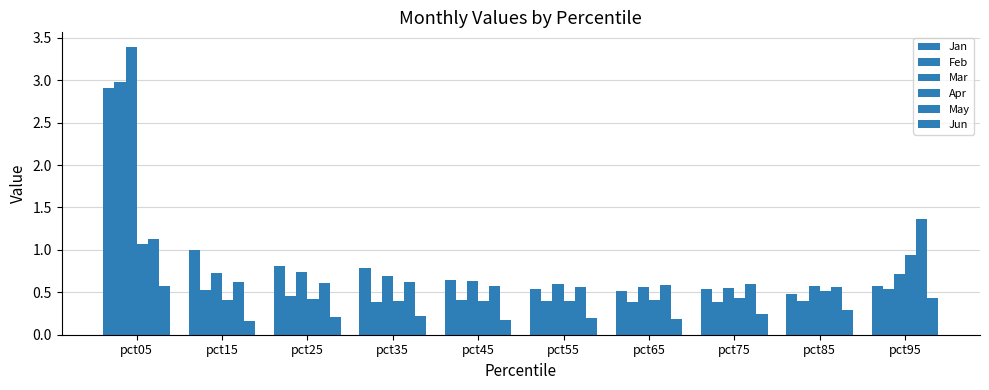

How many bars are there in total?

60